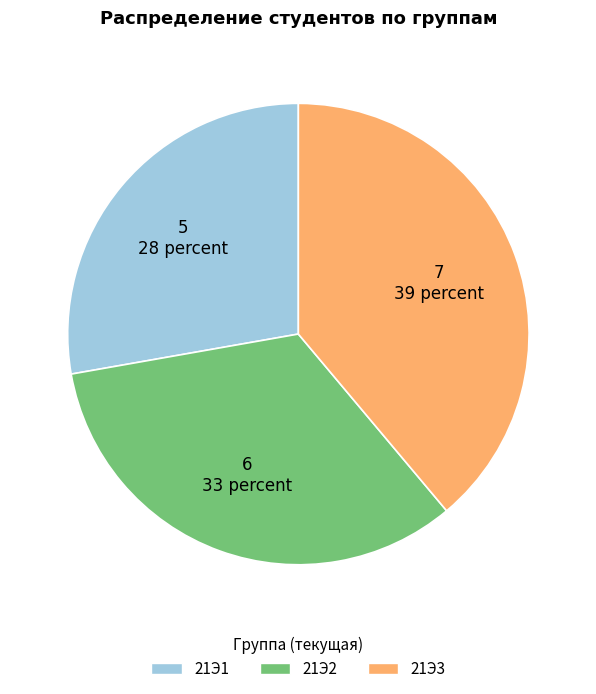

What is the smallest slice in the pie chart?

21Э1